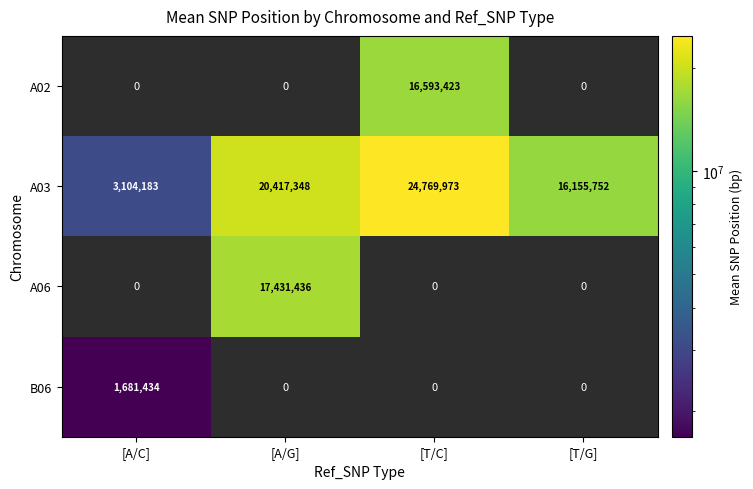

What is the difference between the second highest and second lowest values in the A03 series?

4261596